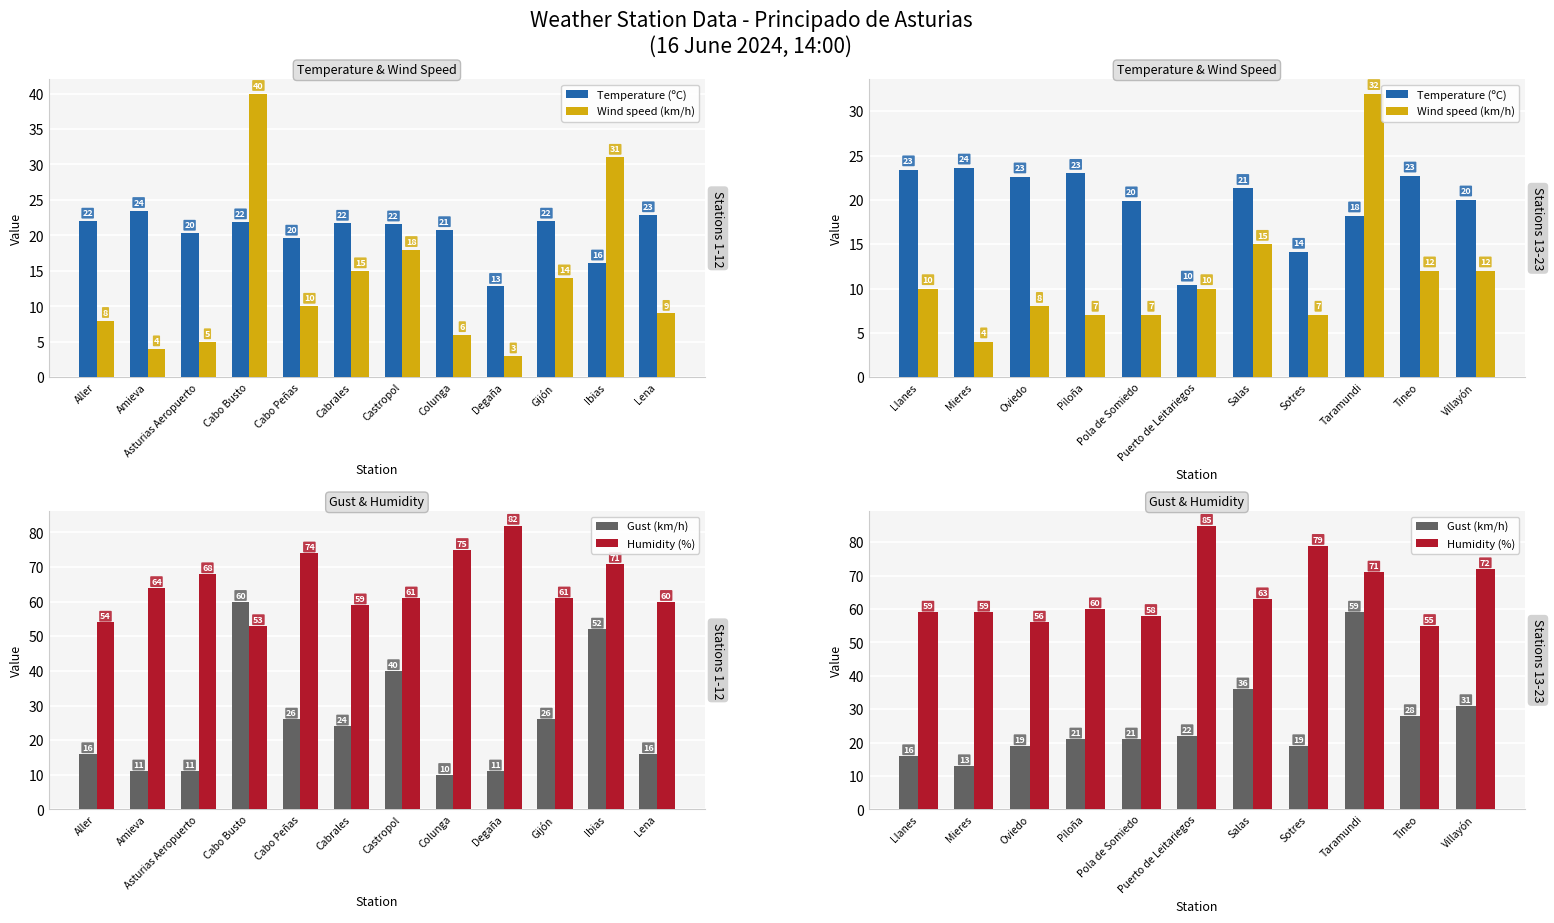

Which series has the widest spread of values?

Gust (km/h)